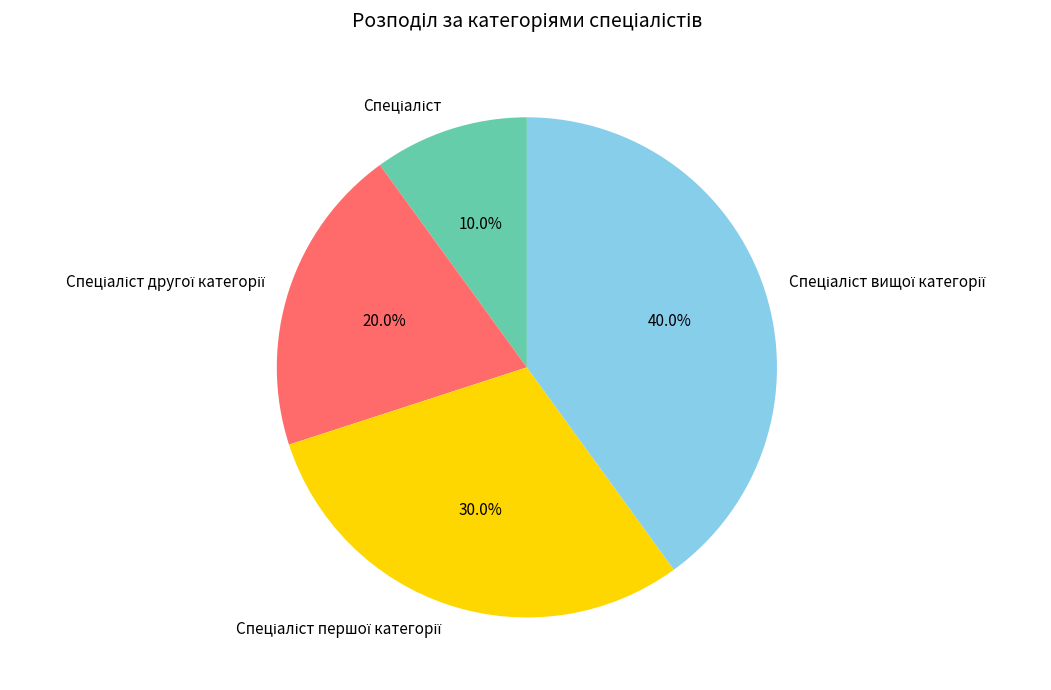

How many slices are in this pie chart?

4